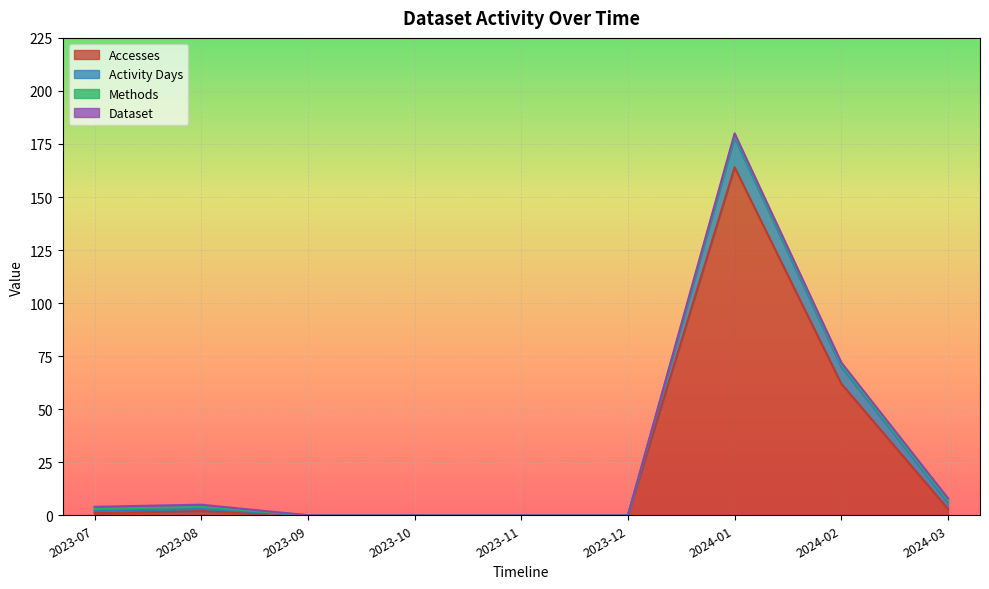

How many lines are shown in the chart?

4